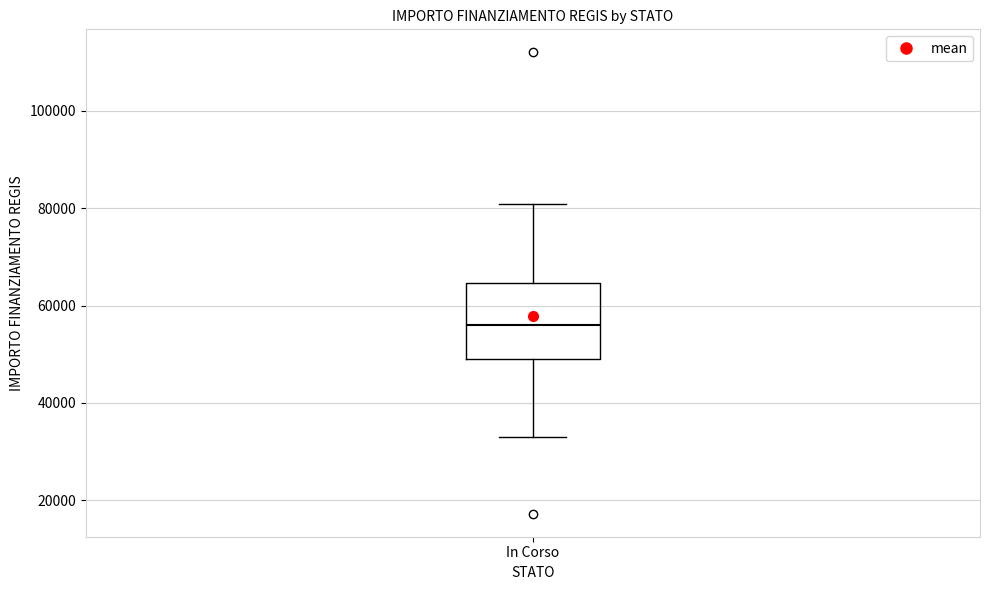

Transcribe this box plot: give where the median line is, the range the box spans, and where the two whiskers end, as read against the y-axis. The values are not printed on the chart, so give them approximately, as read against the axis.

median 56000, box 50000 to 64000, whiskers 32000 to 80000